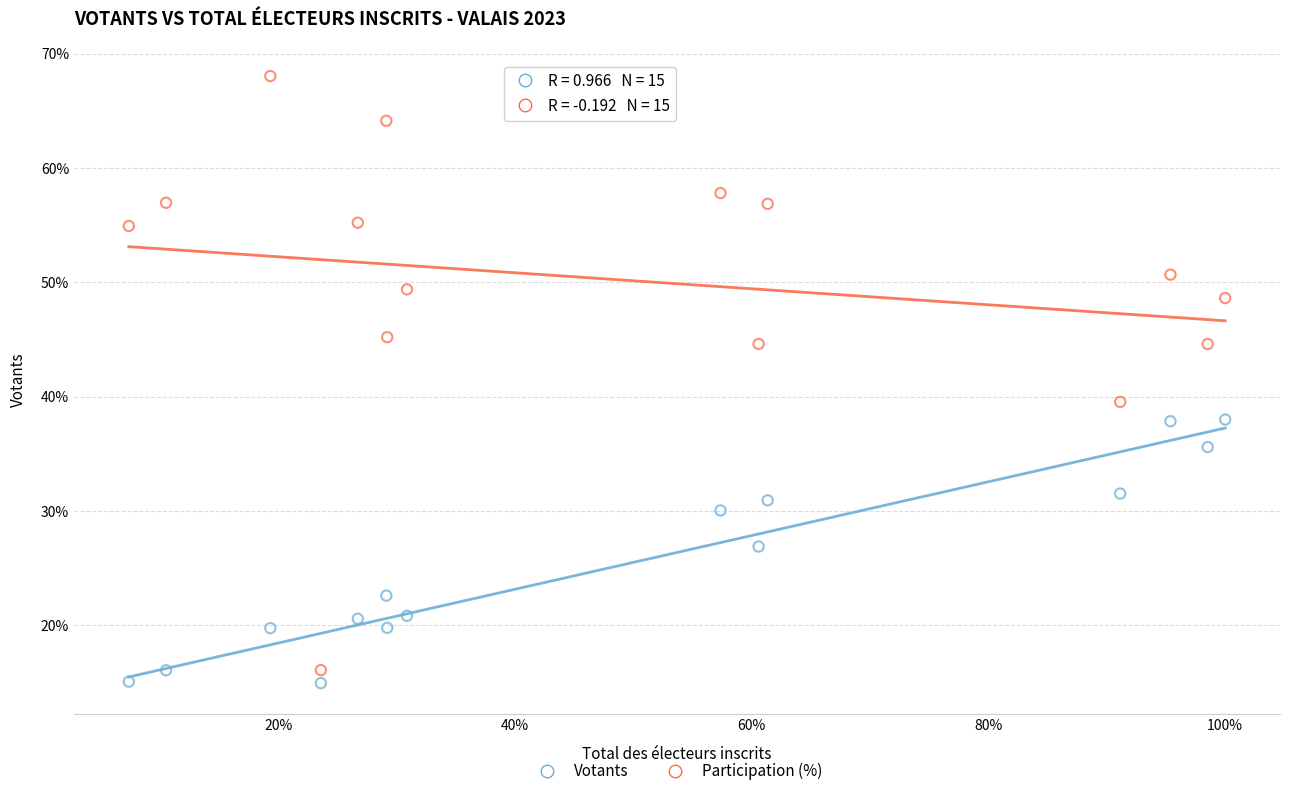

Across all data points, what is the range of Y values (max minus min)?

53.1